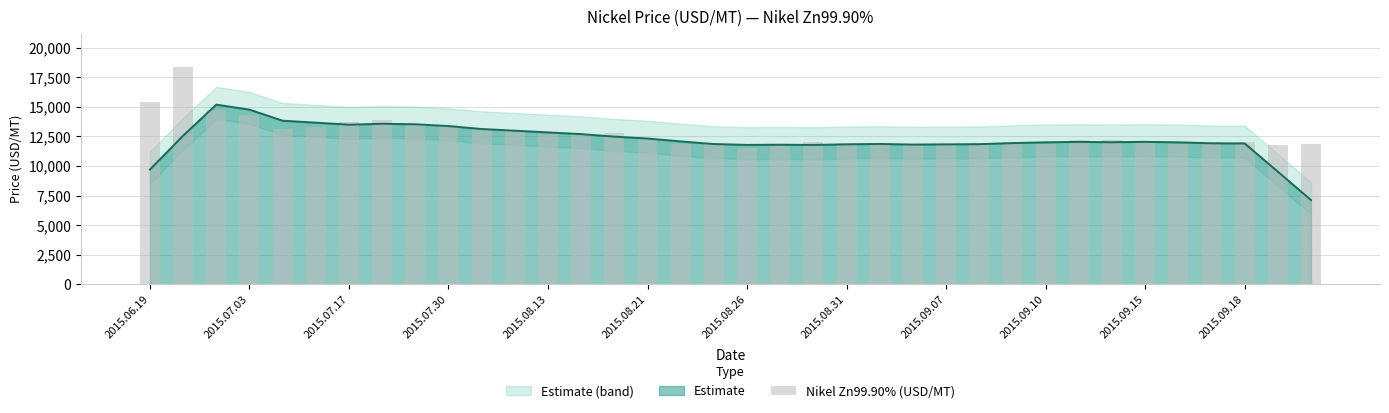

What is the maximum value for Estimate?

15191.3